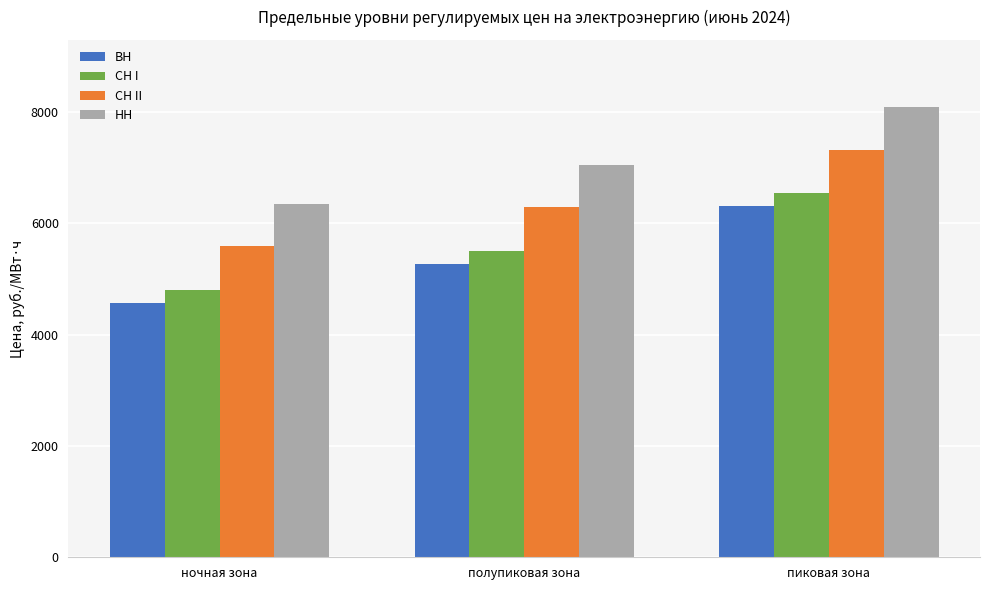

How many values in the СН I series exceed 5504?

2